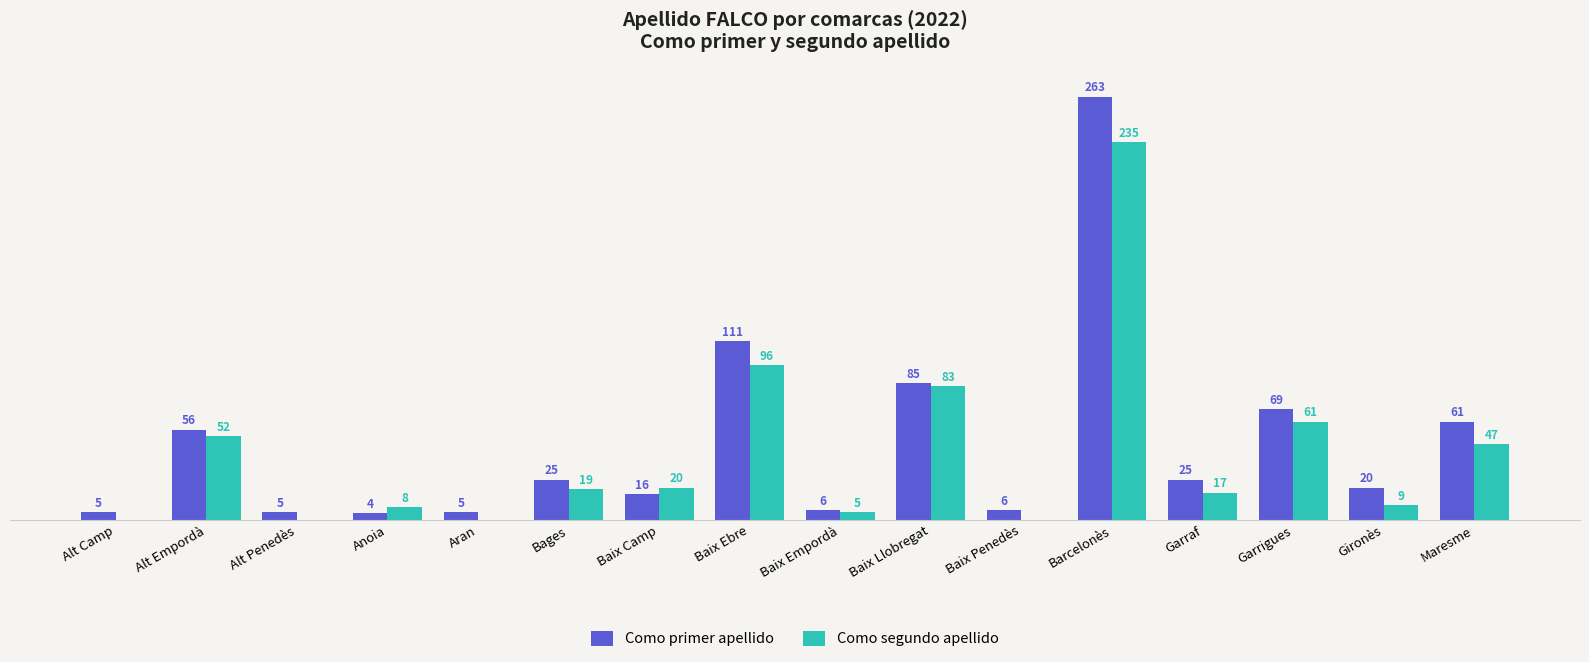

Which label corresponds to the largest value in the chart?

Barcelonès